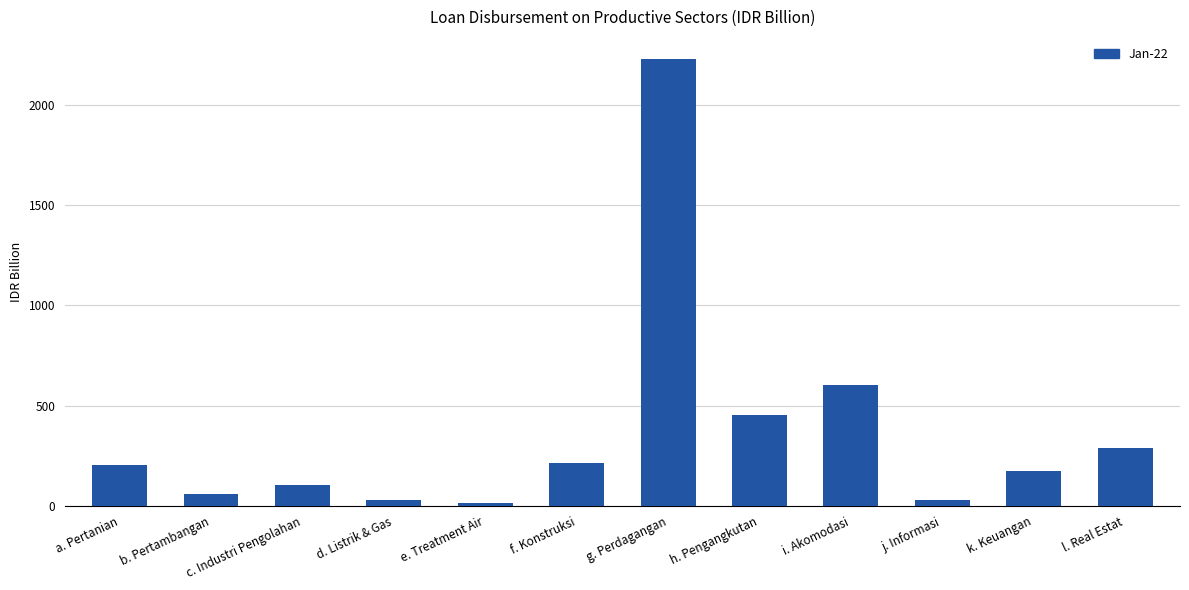

Are the bars grouped side by side (vs. stacked)?

No